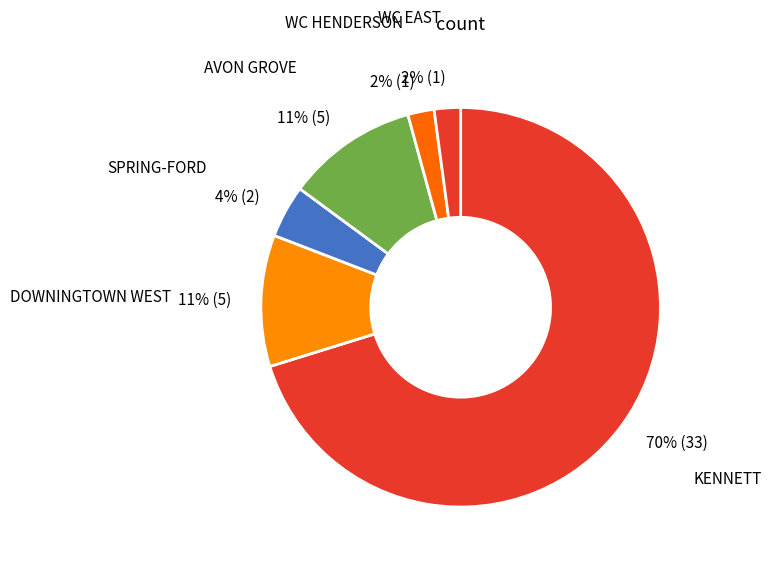

How many slices are in this pie chart?

6